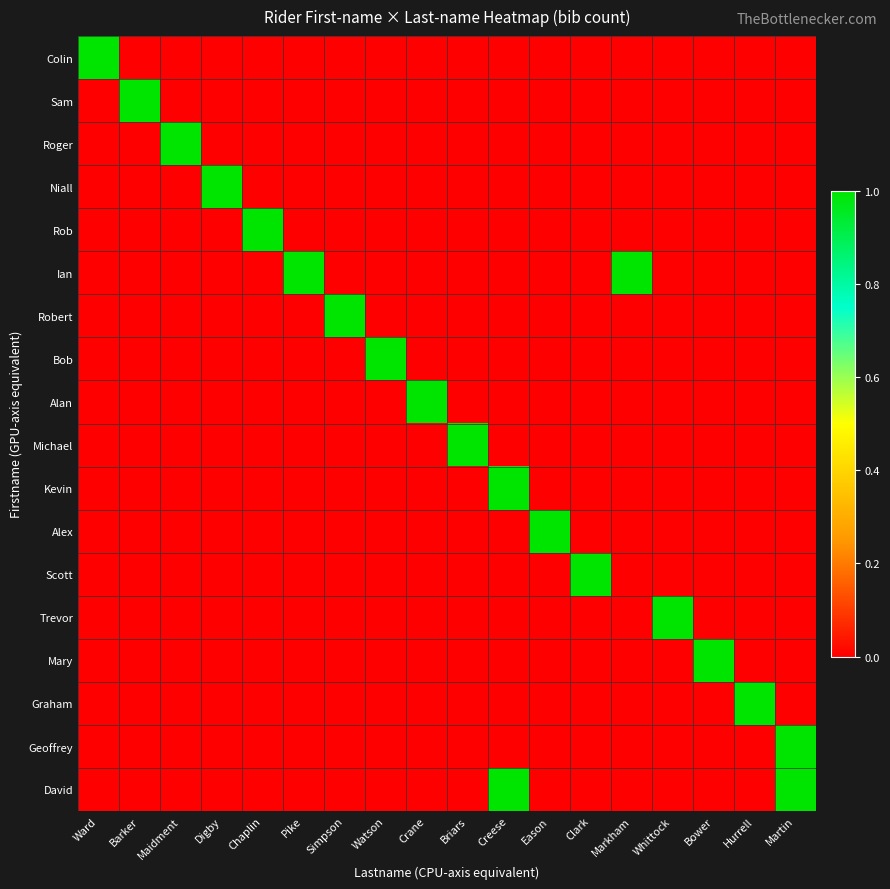

Rank the series at Whittock from highest to lowest value.

Trevor, Colin, Sam, Roger, Niall, Rob, Ian, Robert, Bob, Alan, Michael, Kevin, Alex, Scott, Mary, Graham, Geoffrey, David